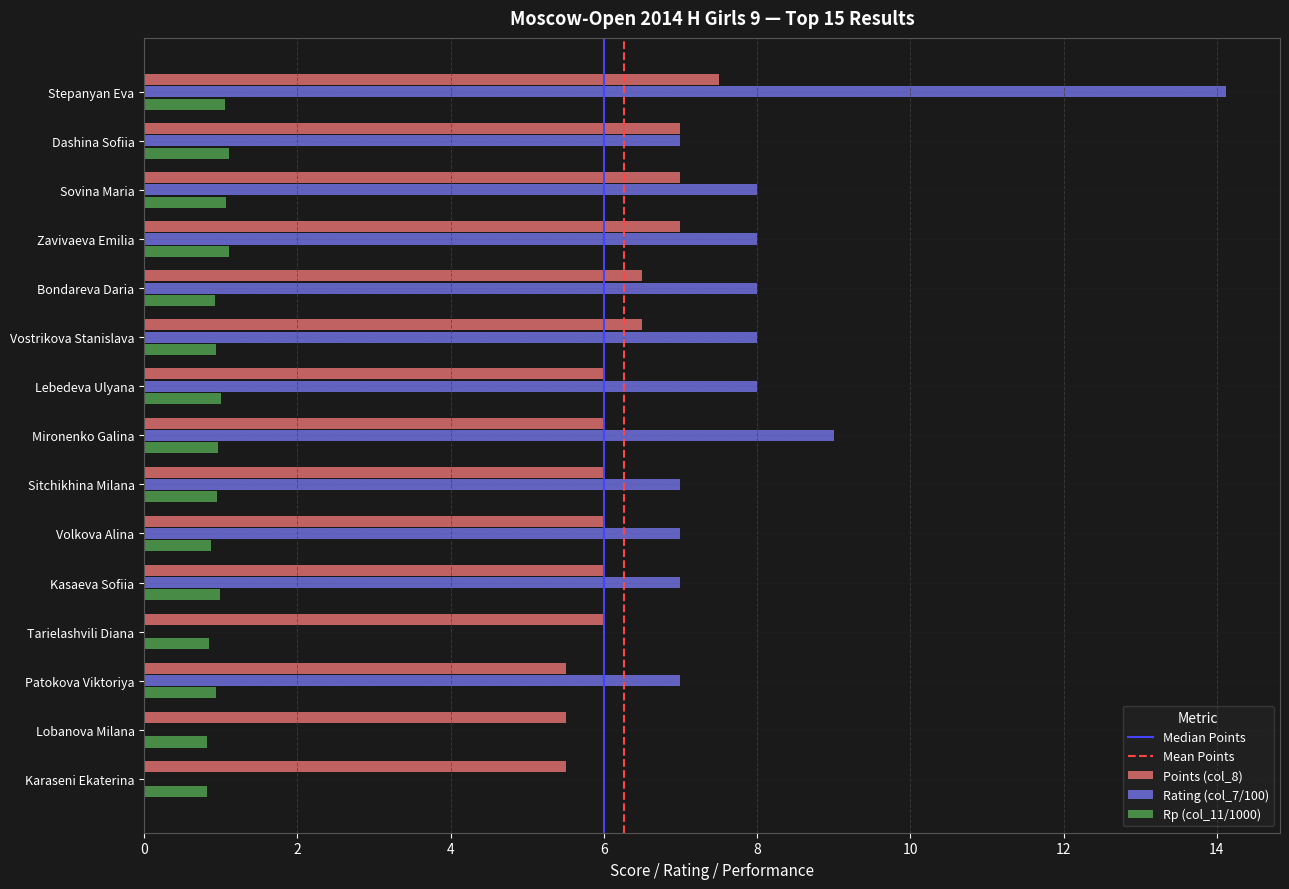

At which category does the chart reach its peak across all series?

Stepanyan Eva